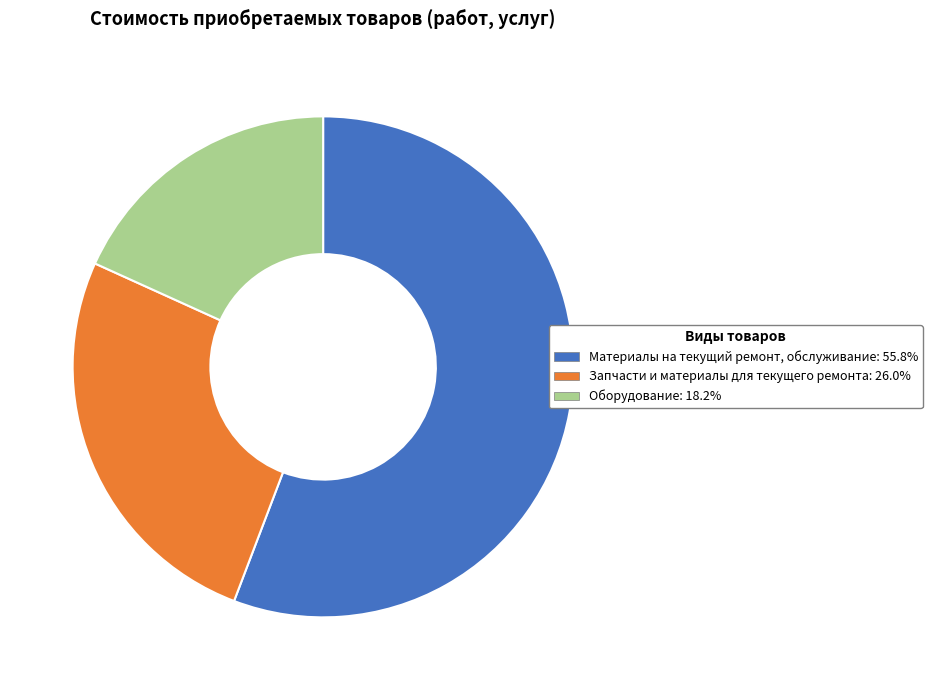

Does Материалы на текущий ремонт, обслуживание account for over 50% of the chart?

Yes